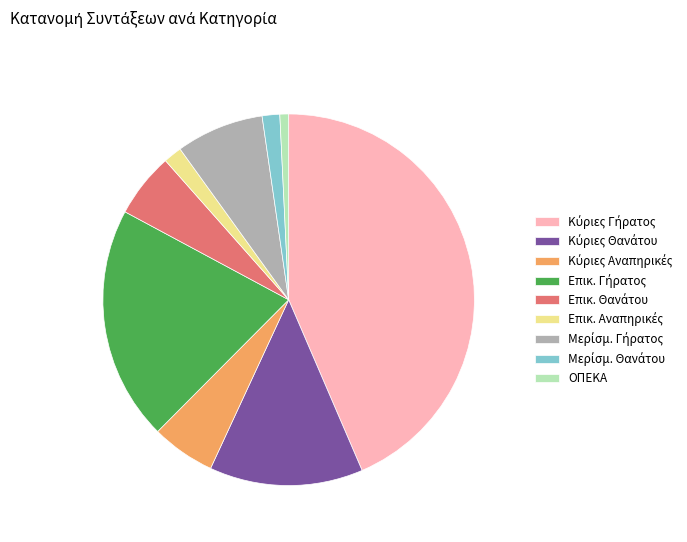

Is it true that ΟΠΕΚΑ is 1% of the pie?

True